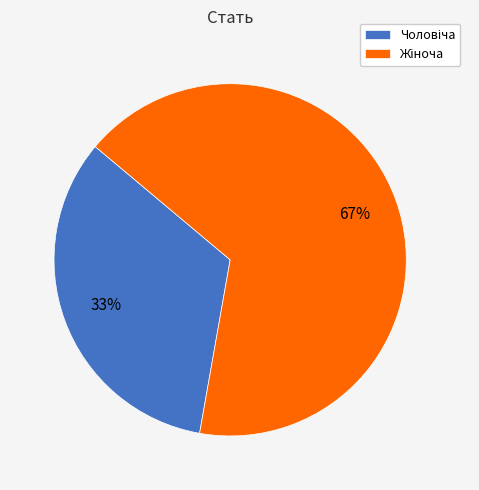

To the nearest percent, what is the average slice percentage?

50%